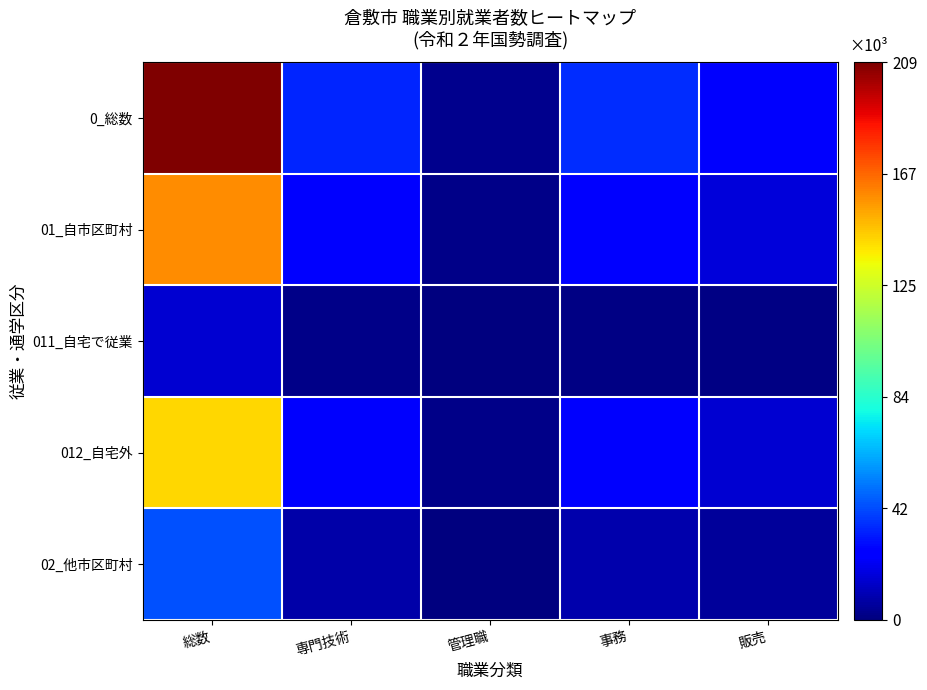

What is the smallest value displayed?

391